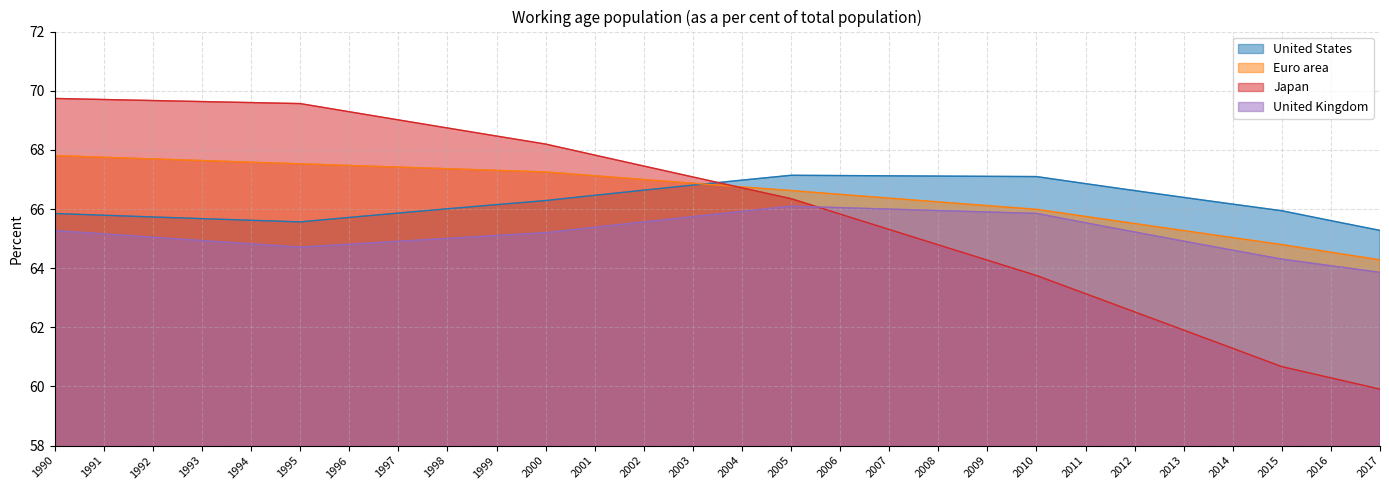

What is the average value of the United States series?

66.3